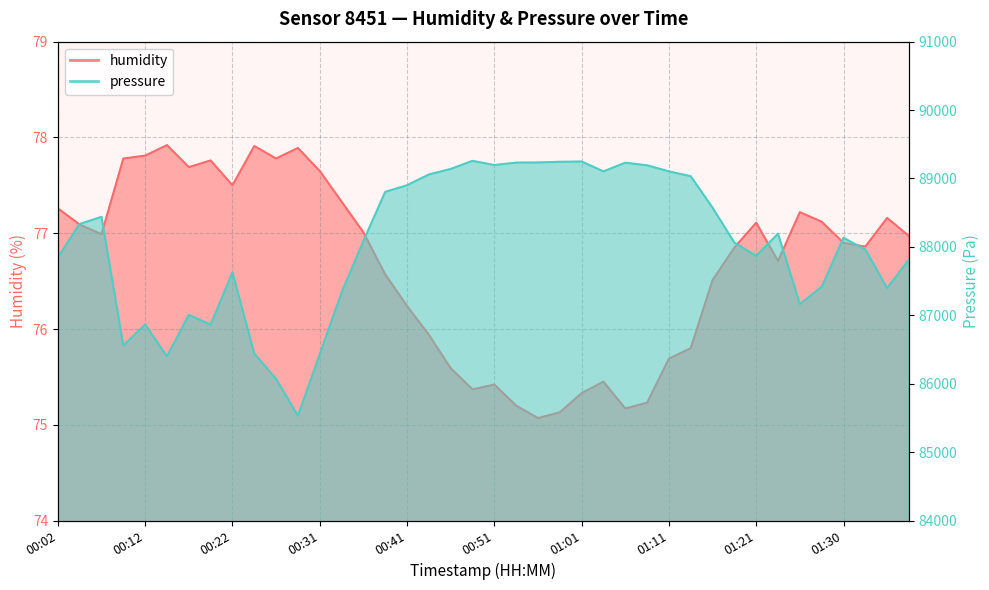

In humidity, how many points are lower than both neighbors (excluding endpoints)?

9